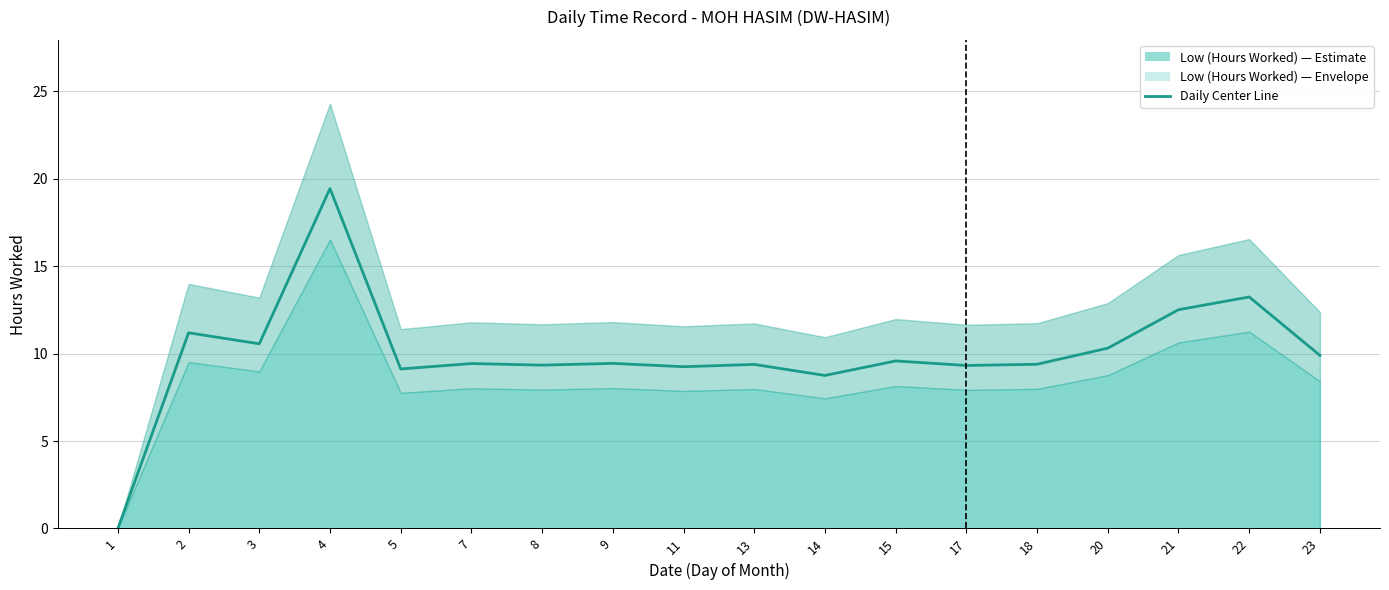

How many interior local peaks (higher than both neighbors) does the data have?

7